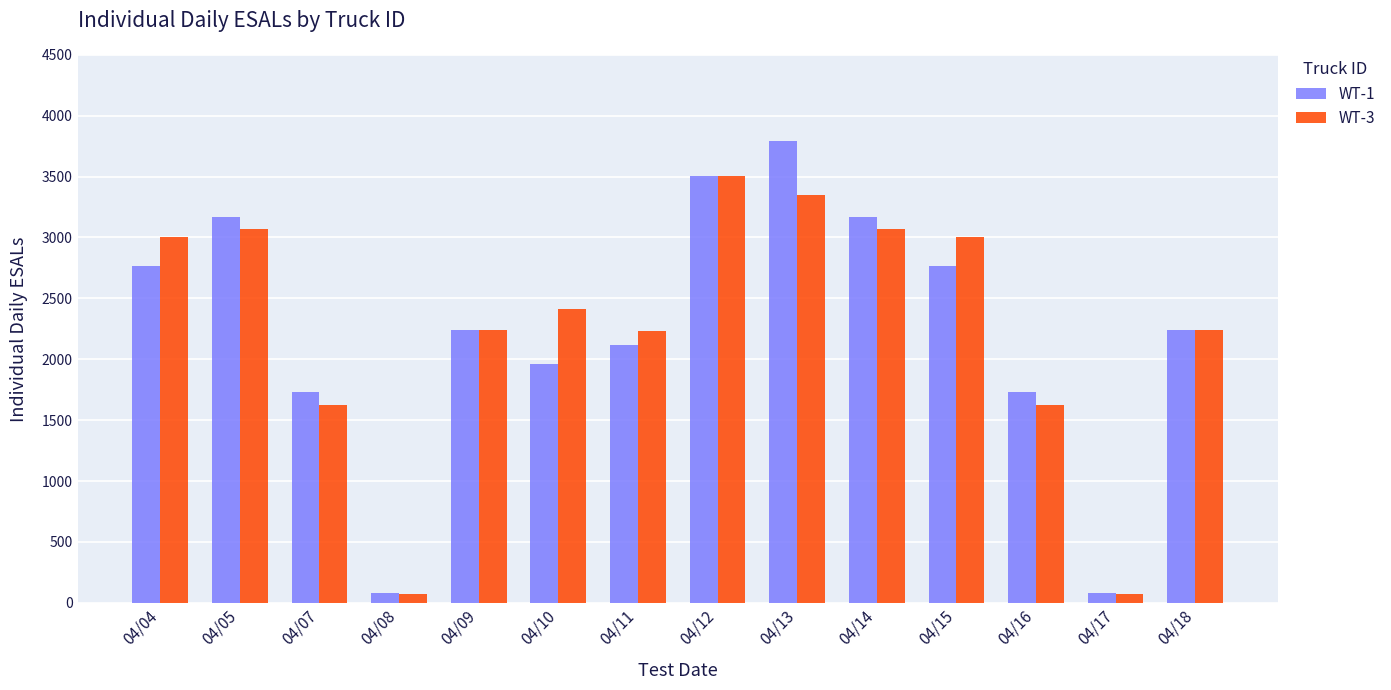

What are all the series names shown in the legend?

WT-1, WT-3